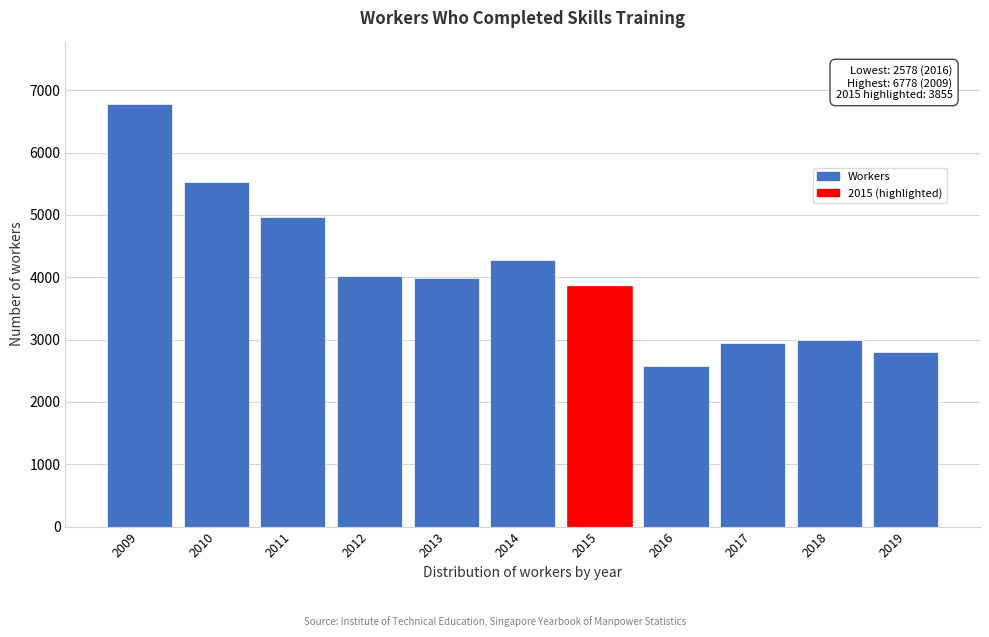

Reading left to right, transcribe all the data shown in this chart.

6778	5522	4958	4026	3980	4281	3855	2578	2949	2993	2797